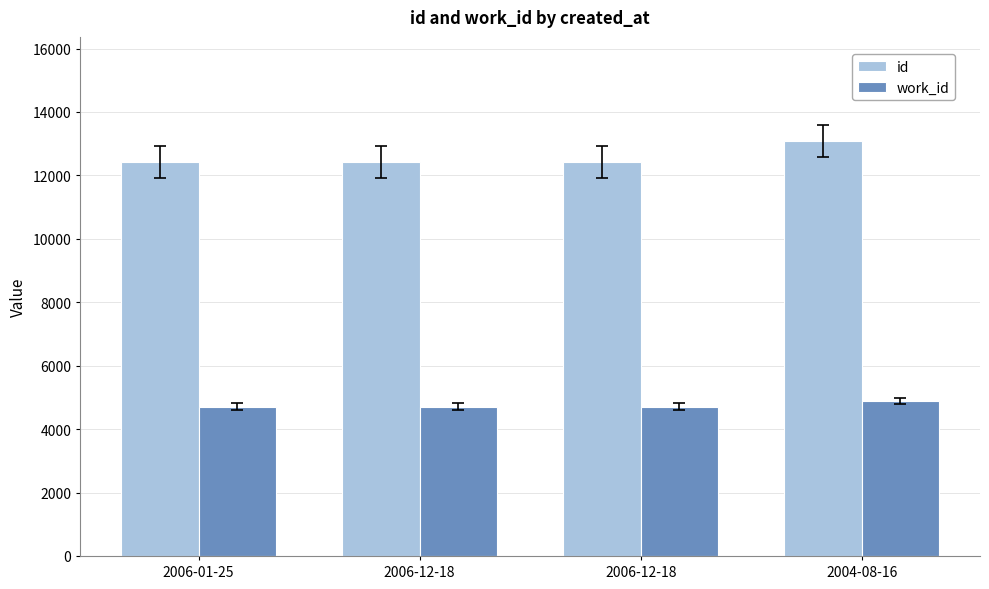

How many series are shown in this chart?

2